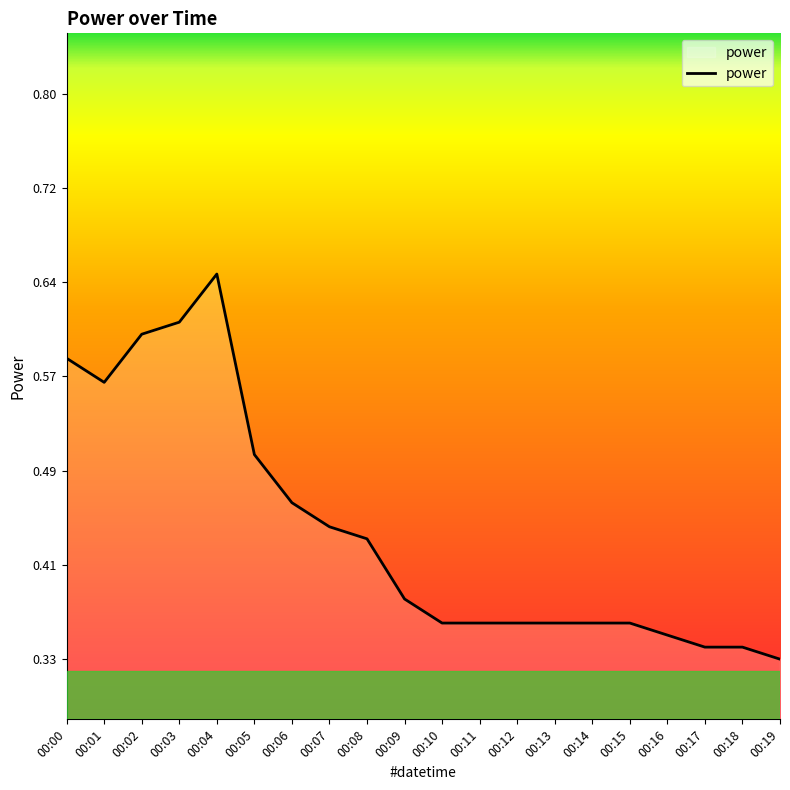

What is the difference between the values at 00:07 and 00:17?

0.1